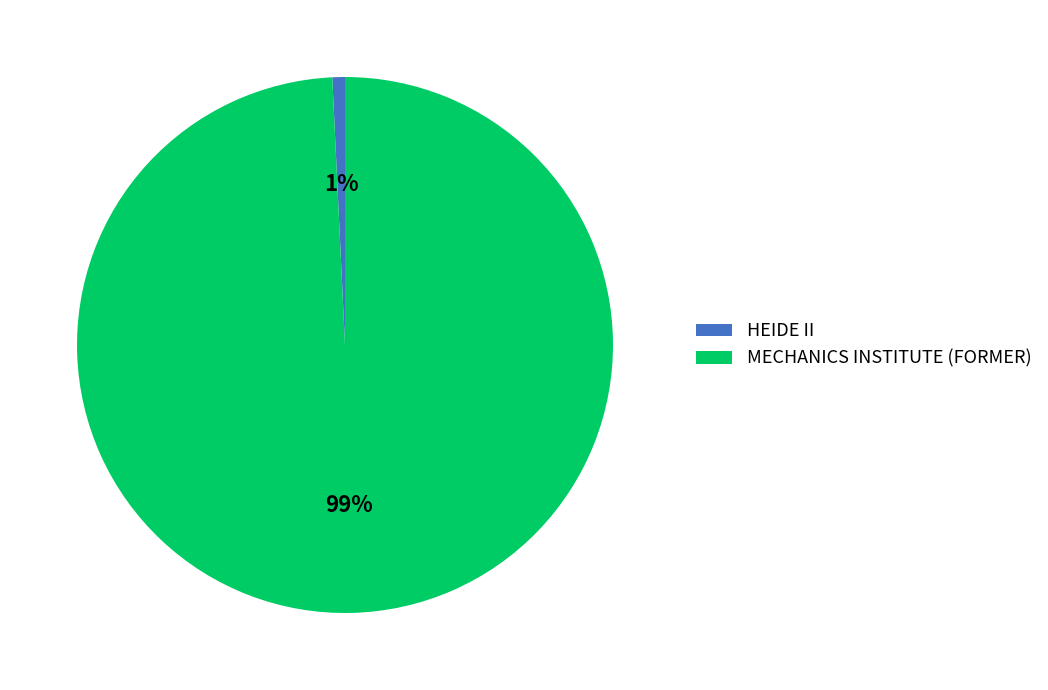

To the nearest percent, what percentage of the pie is MECHANICS INSTITUTE (FORMER)?

99%